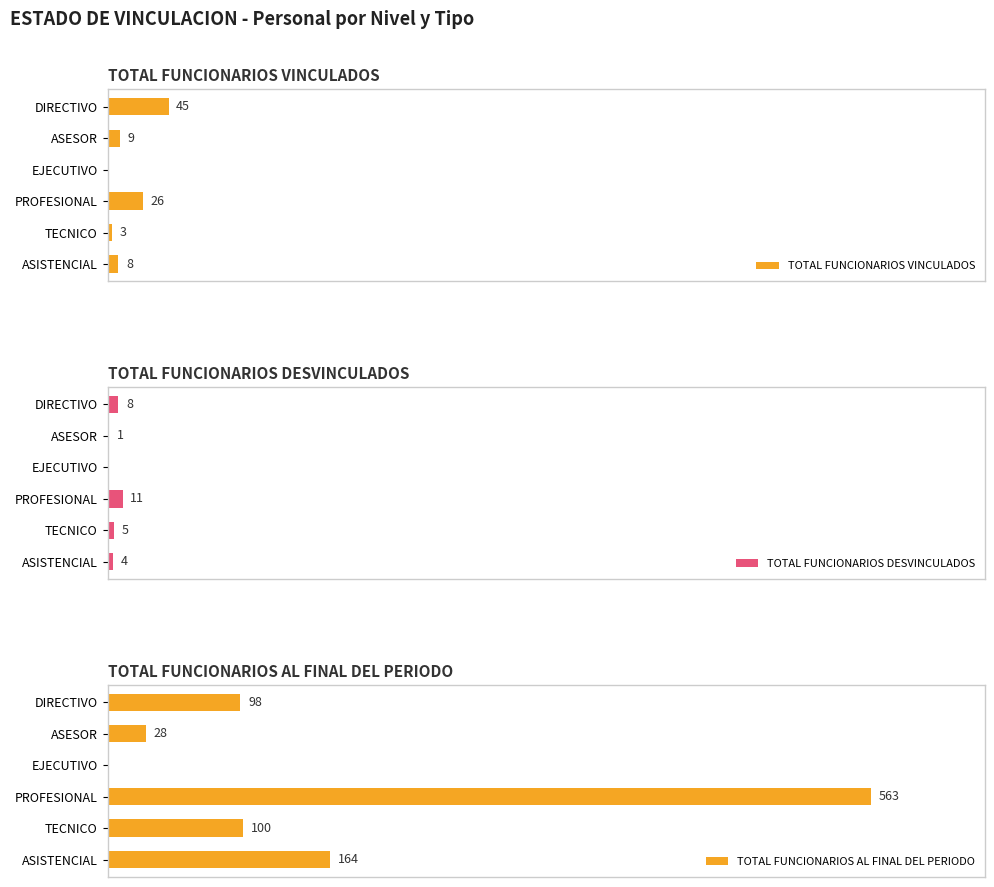

Is it true that TOTAL FUNCIONARIOS DESVINCULADOS equals 1 at ASISTENCIAL?

False